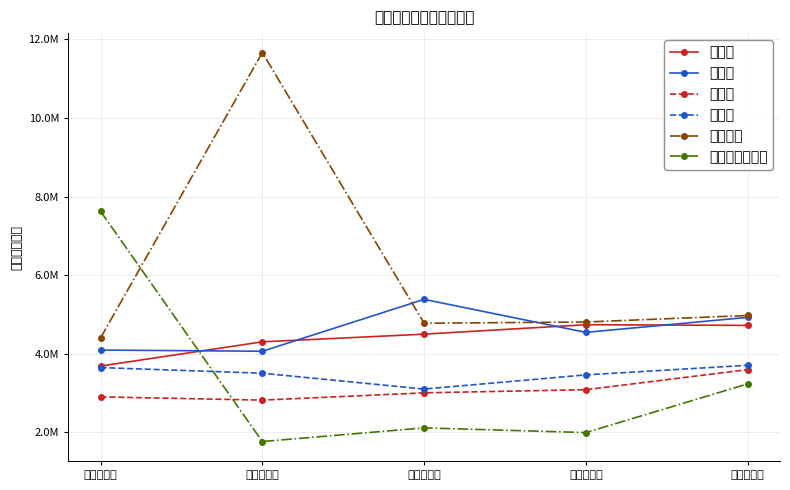

Where do 普通建設事業費 and 公債費 first cross each other?

令和元年度 and 令和２年度